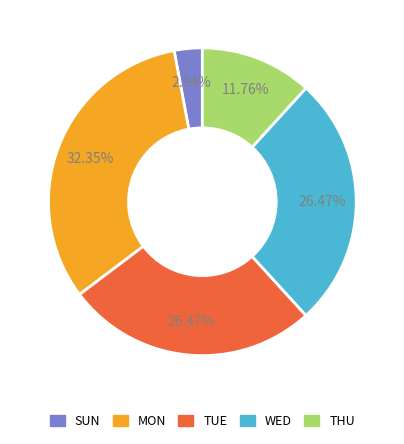

How many slices are in this pie chart?

5